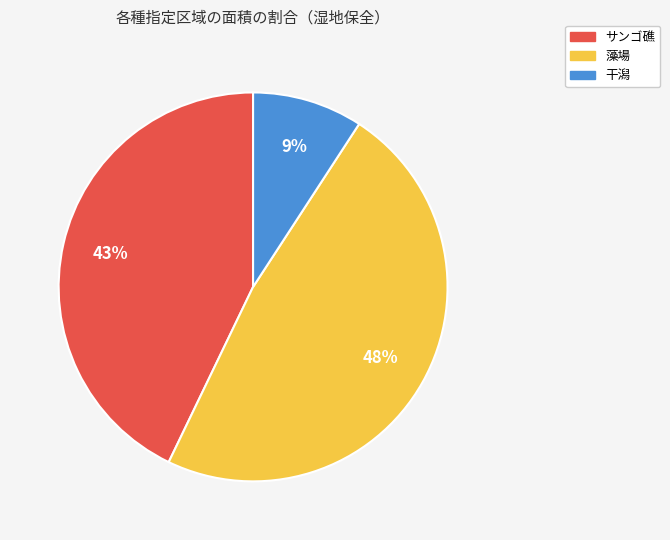

What percentage is the 干潟 slice, to the nearest percent?

9%